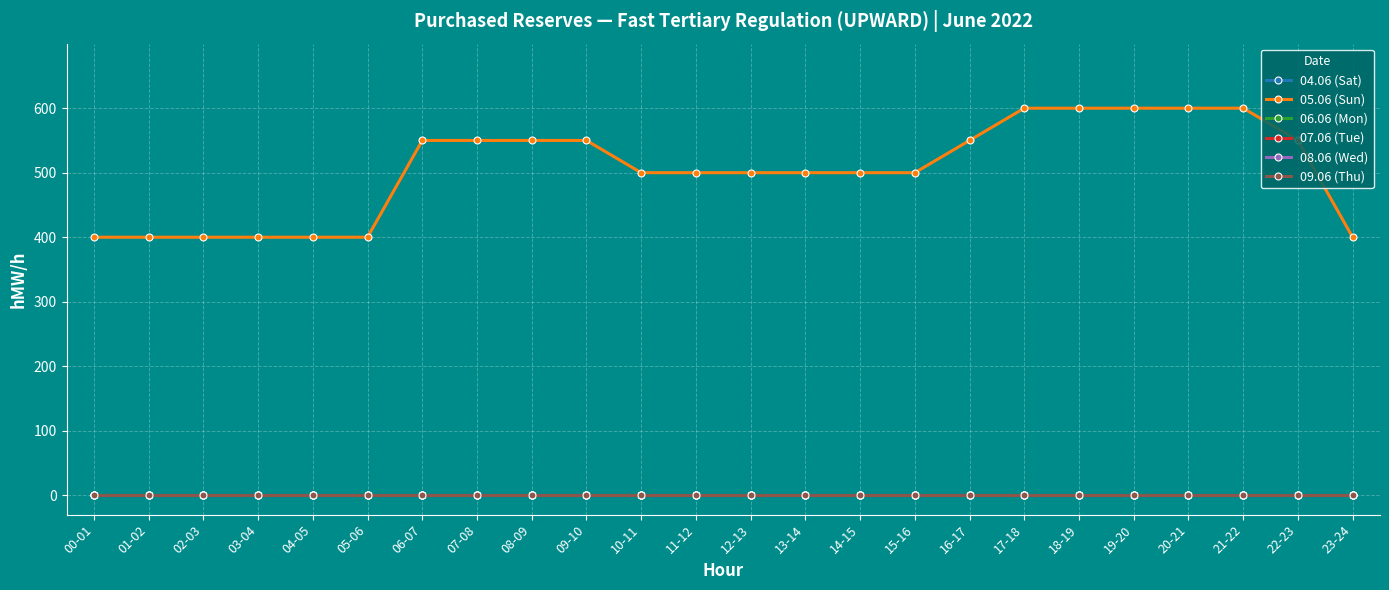

Does the chart have visible grid lines?

Yes